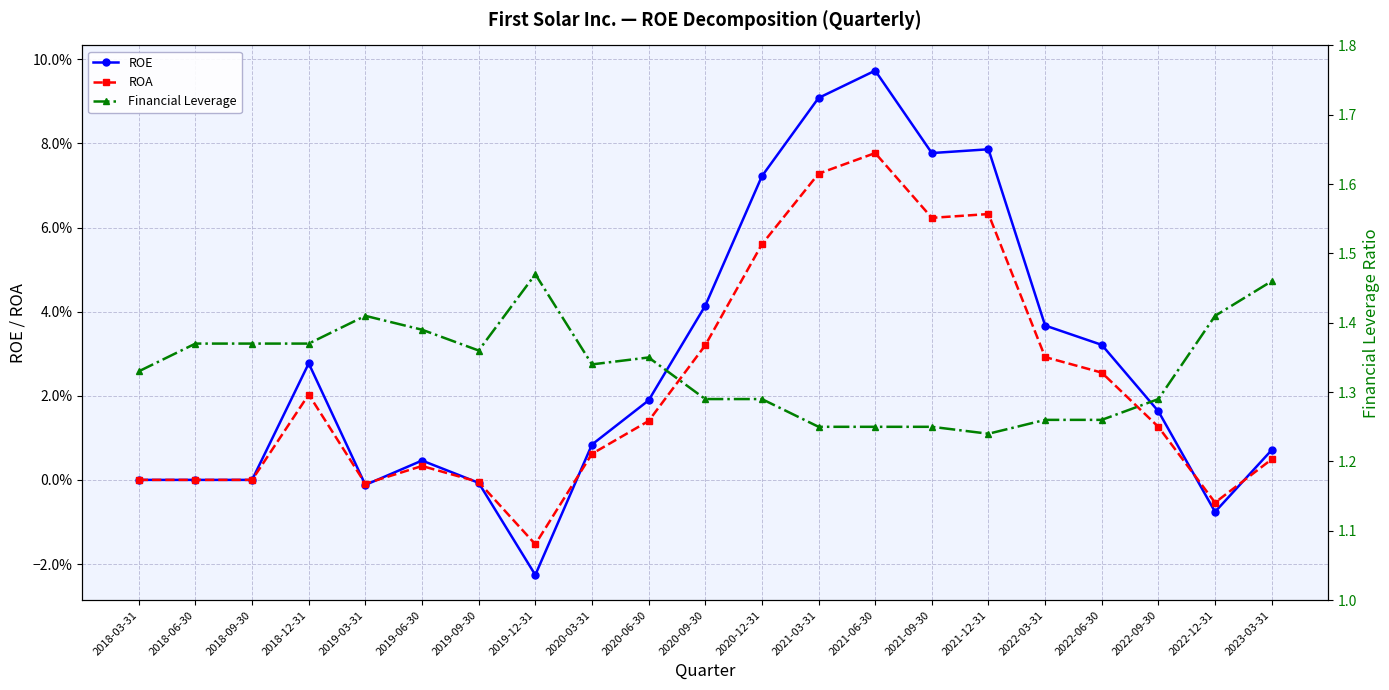

What is the label of the 10th point from the left?

2020-06-30